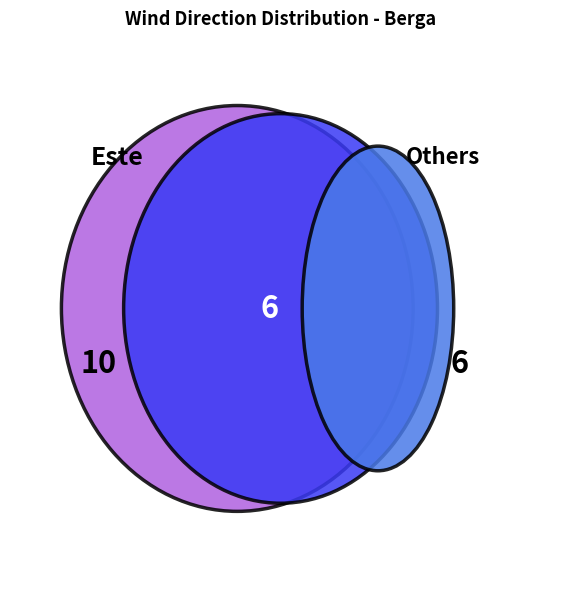

Between Este and Este, which is larger?

Este